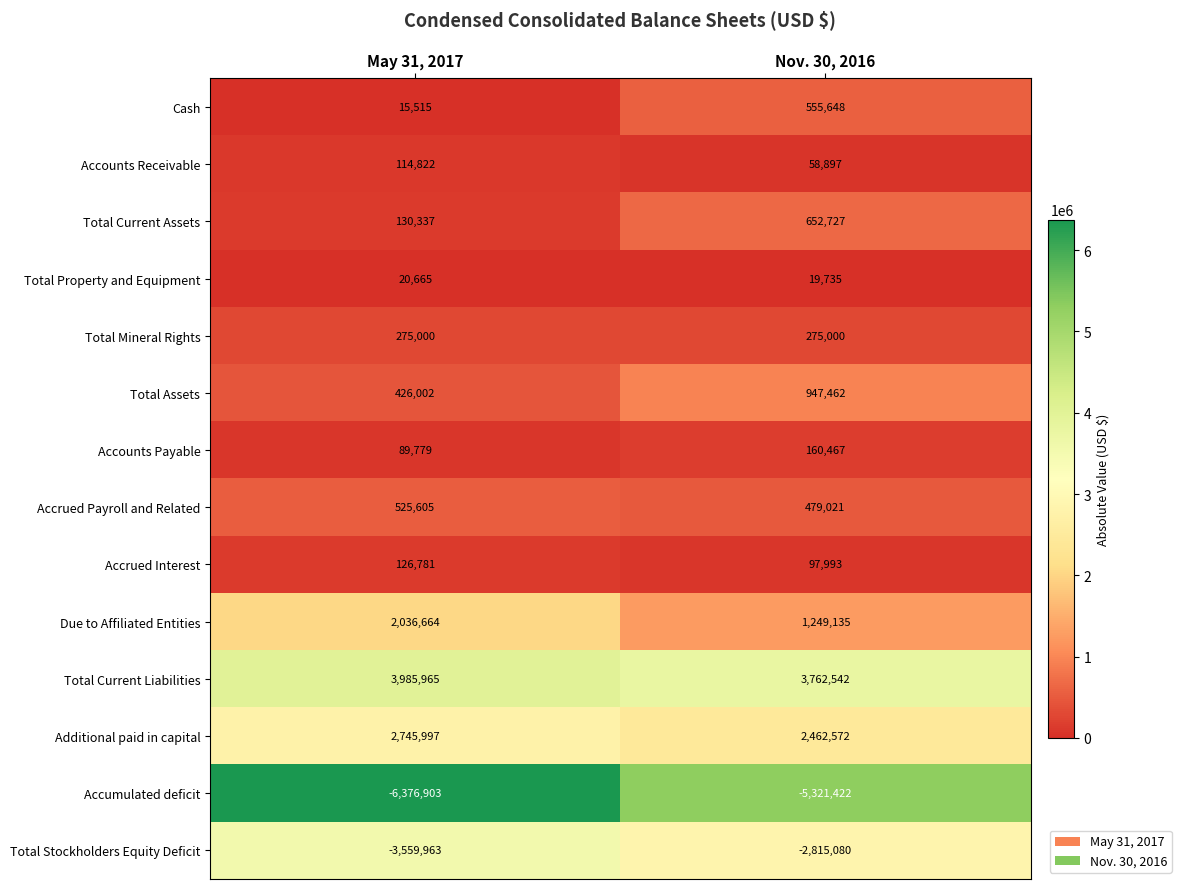

What is the difference between the highest and lowest values at Nov. 30, 2016?

9083964